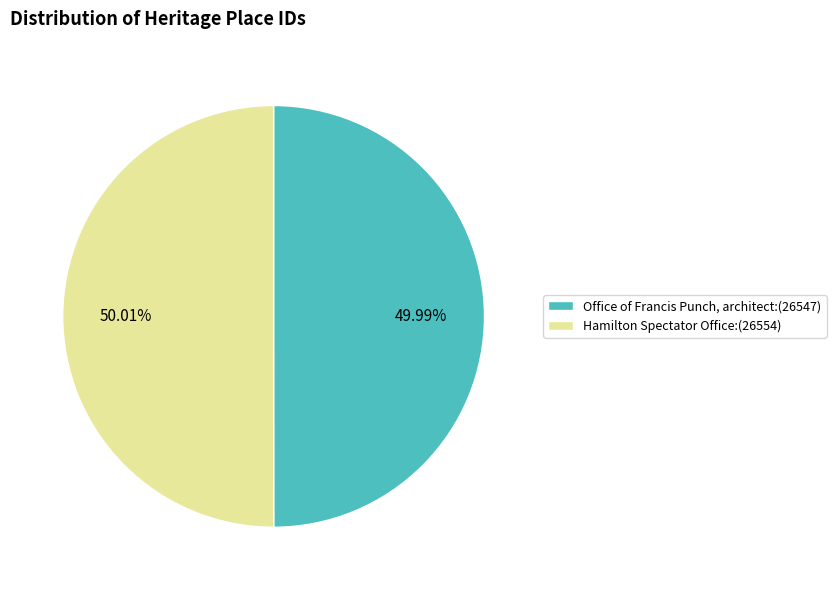

Approximately how many times larger is the value at Hamilton Spectator Office:(26554) compared to Office of Francis Punch, architect:(26547)?

1.0